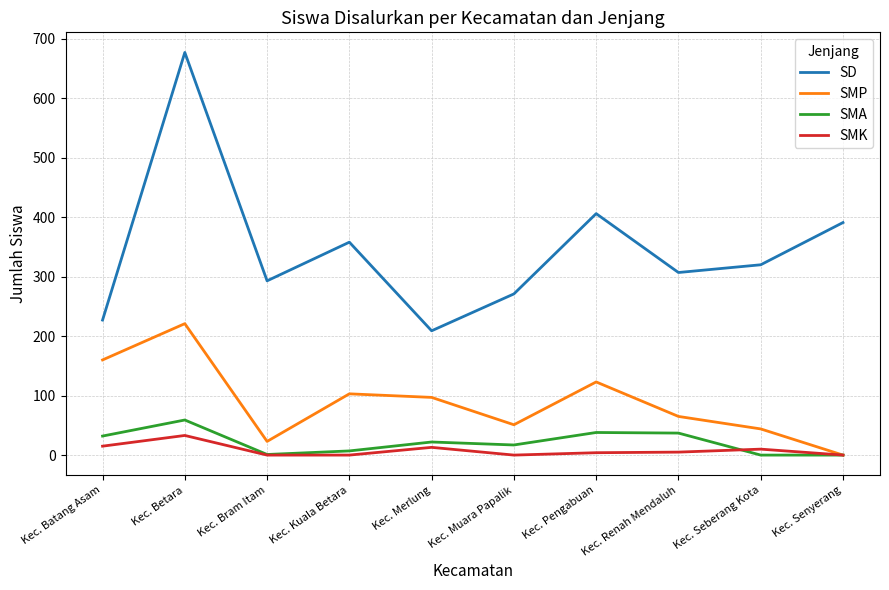

What are all the series names shown in the legend?

SD, SMP, SMA, SMK